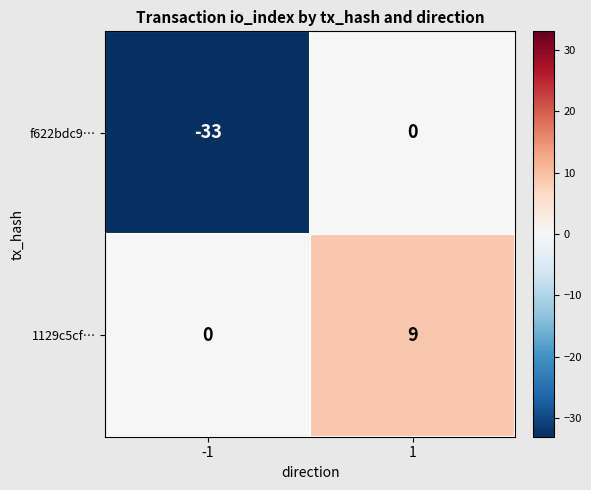

What is the total value across all series at 1?

9